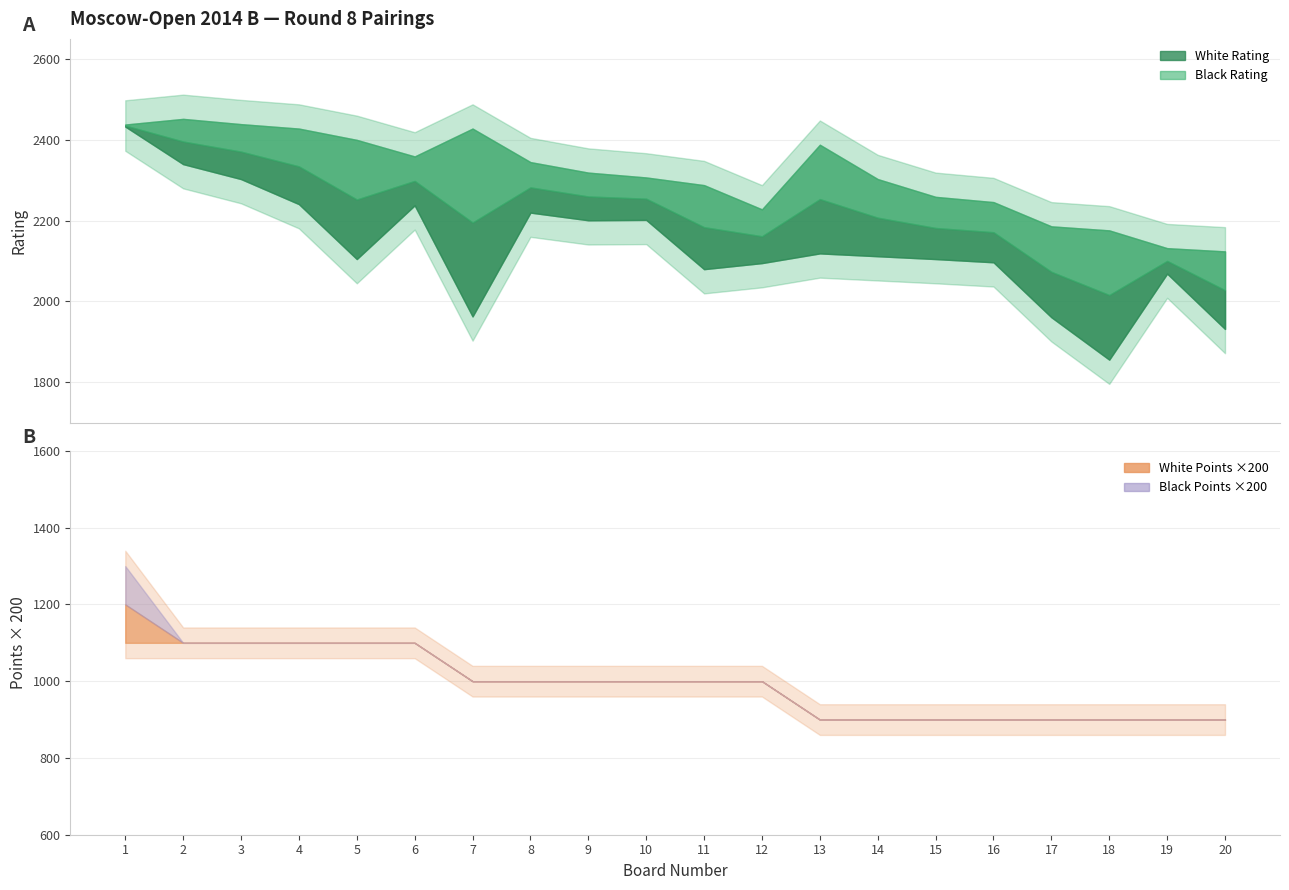

Which label corresponds to the largest value in the chart?

2